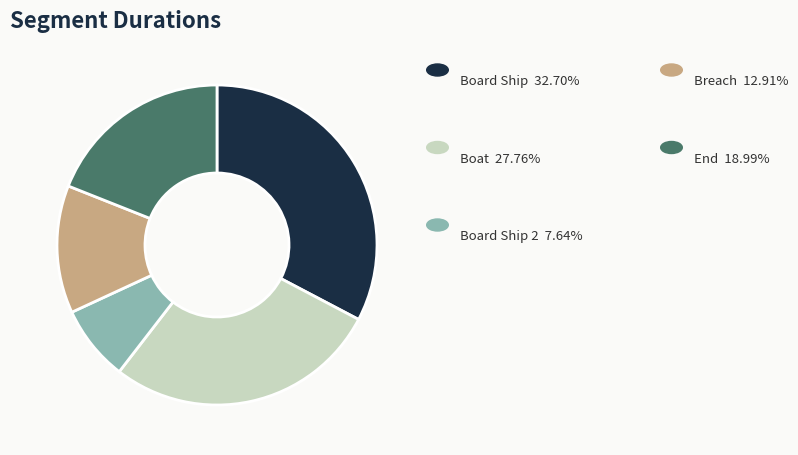

Is there any slice that represents more than half of the pie?

No